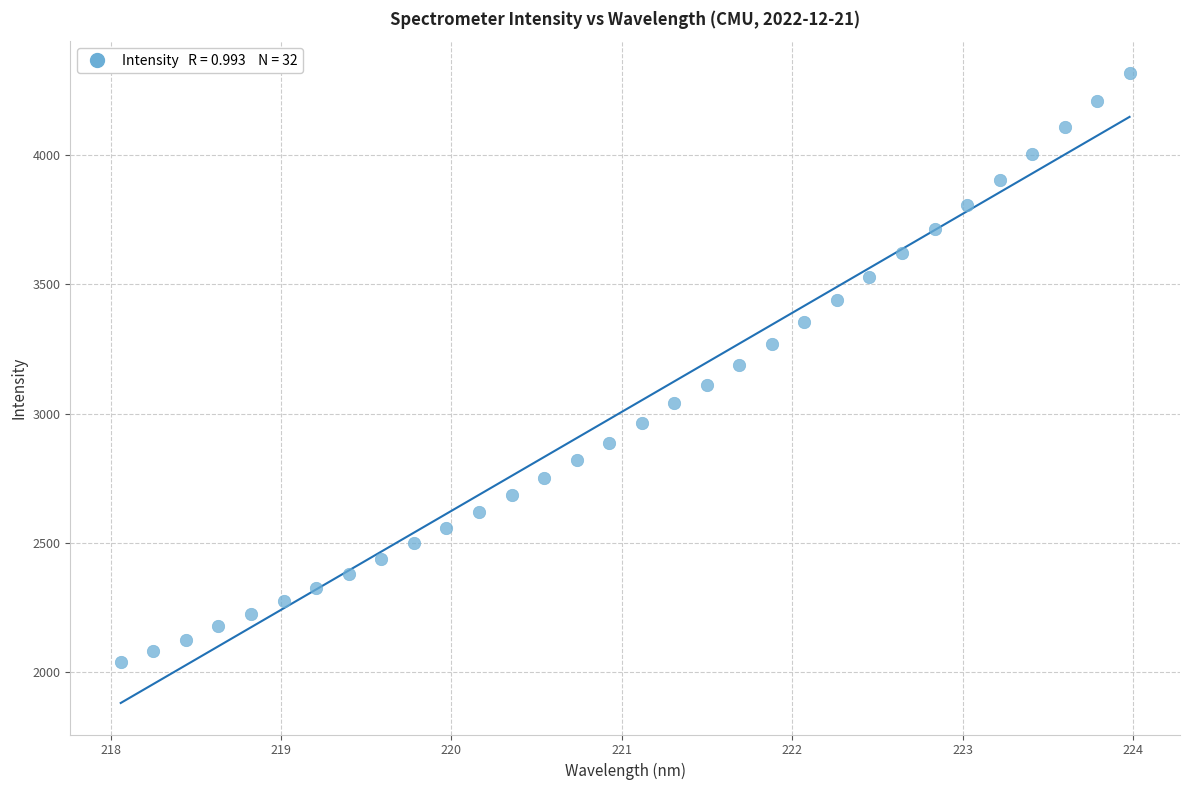

What is the range of X values (max minus min)?

5.9